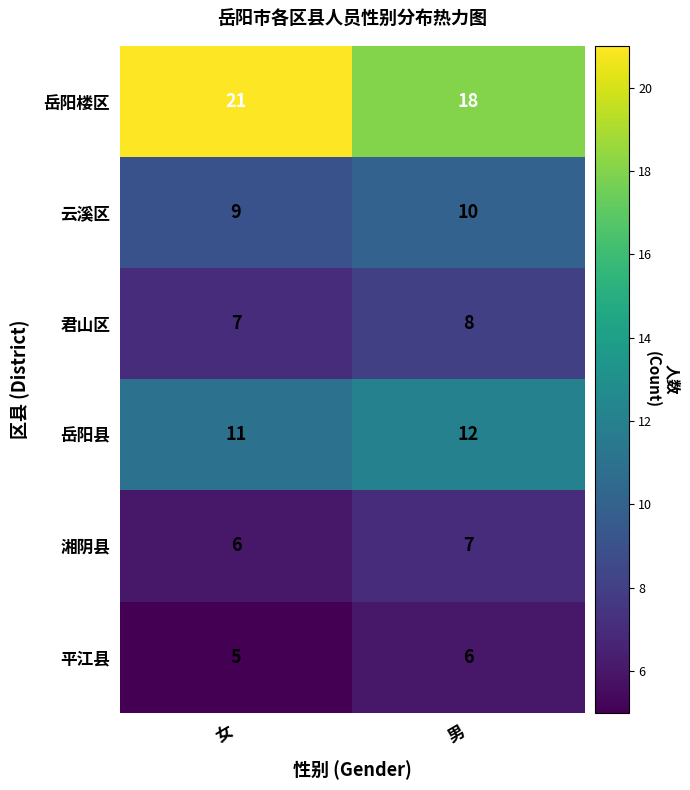

What is the difference between the maximum and minimum values in the 岳阳楼区 series?

3